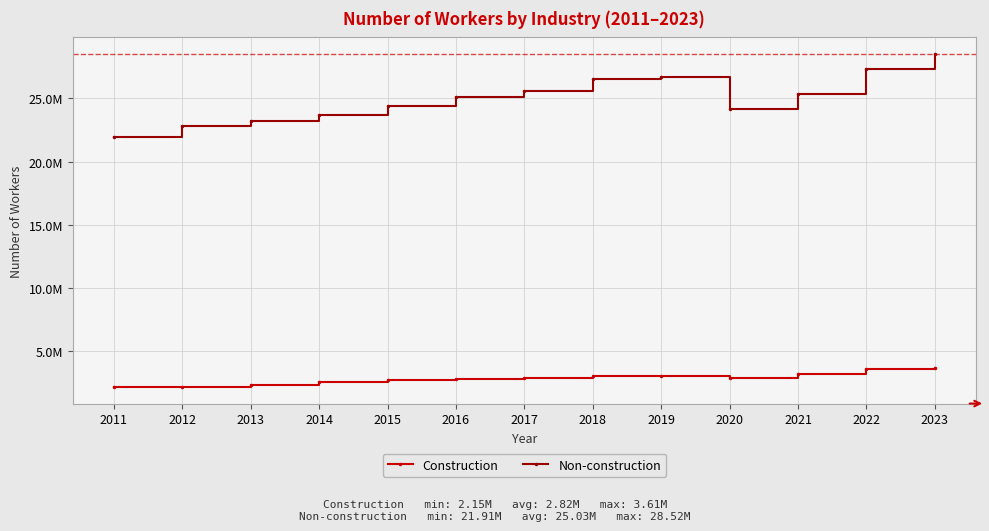

Which series has the largest total across all categories?

Non-construction